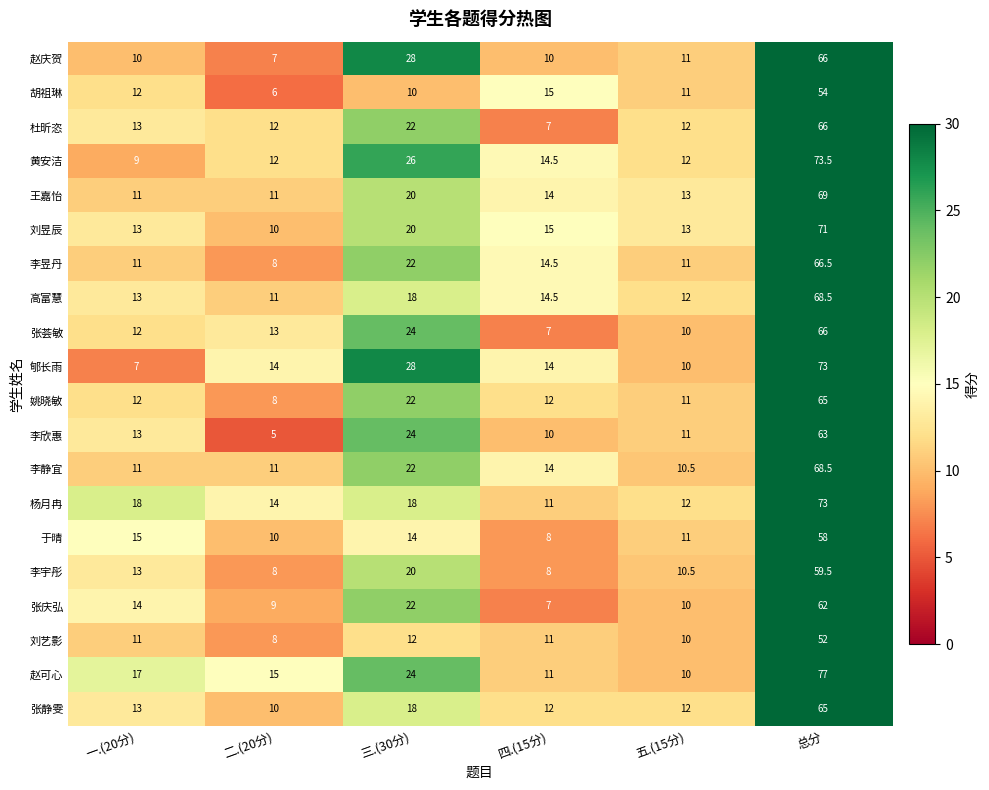

Which category has the highest value across all series?

总分